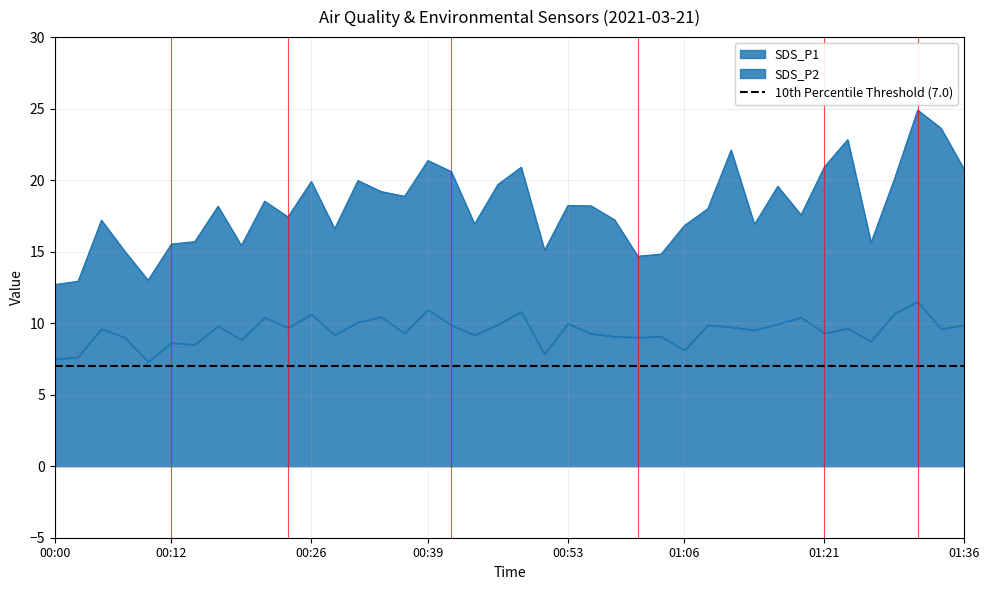

Where does the SDS_P1 series first go above 18?

00:17